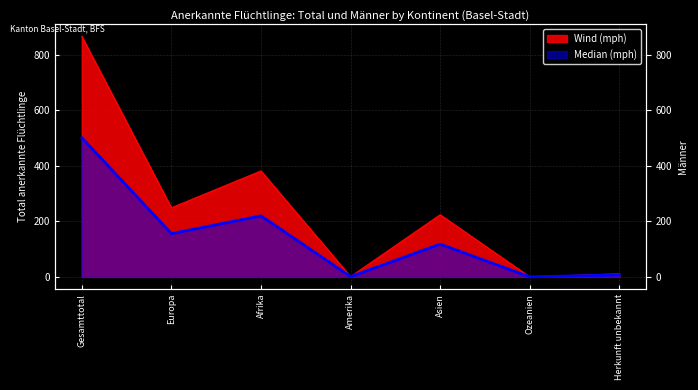

Which series changed the most between Asien and Herkunft unbekannt?

Wind (mph)